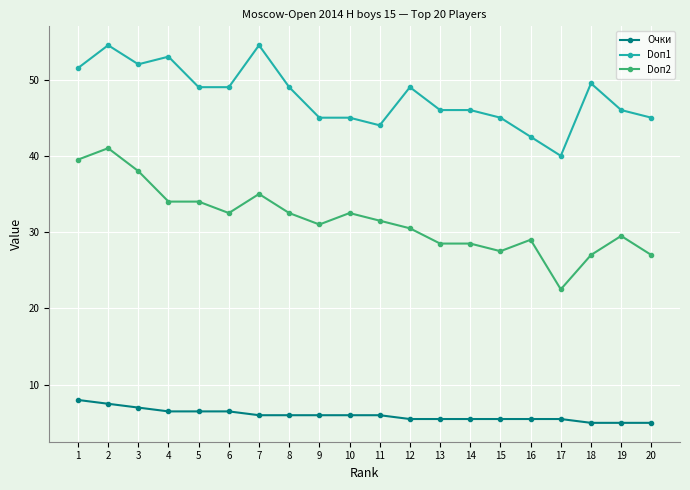

What is the maximum value shown in the chart?

54.5